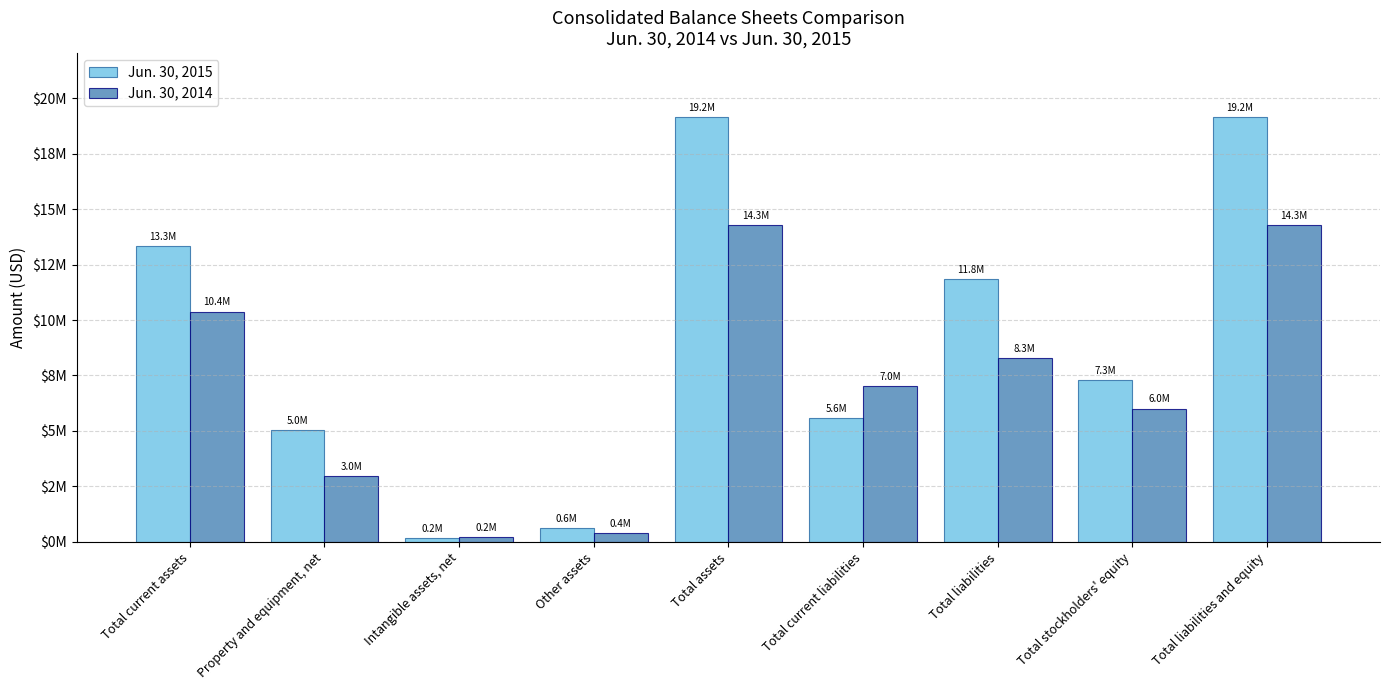

What is the total value across all series at Other assets?

1019798